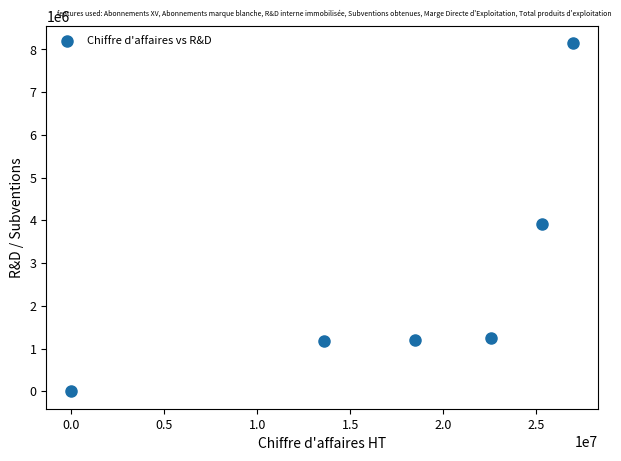

What Y value in the scatter plot is closest to 4072600?

3914235.5